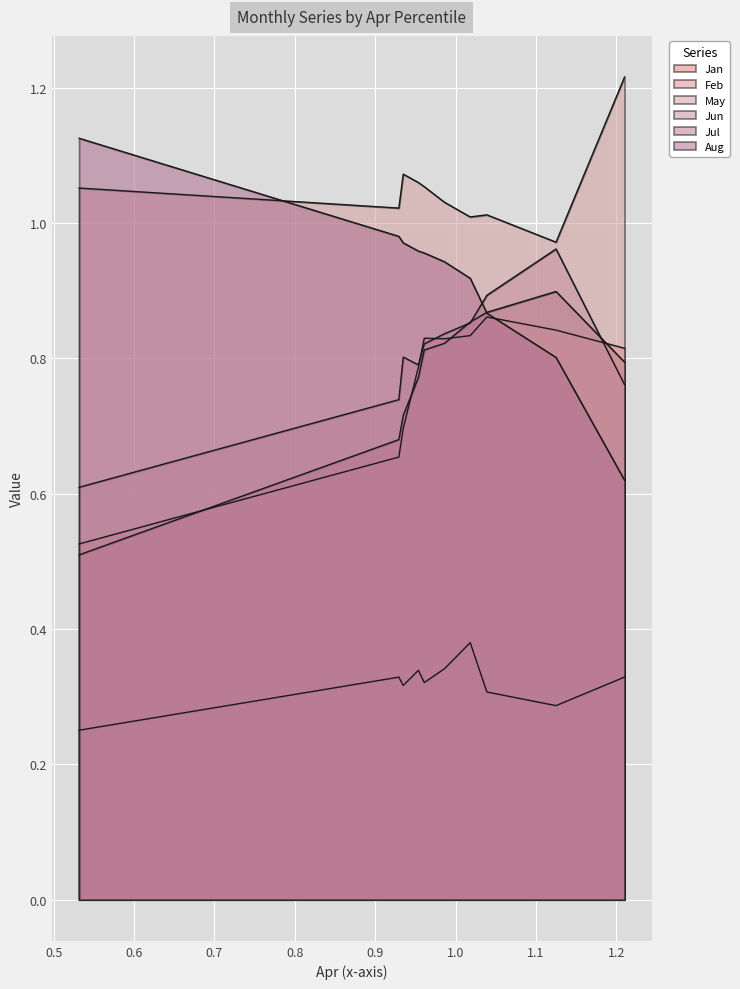

Rank the categories by Jun value from lowest to highest.

pct05, pct15, pct95, pct35, pct25, pct45, pct55, pct65, pct75, pct85